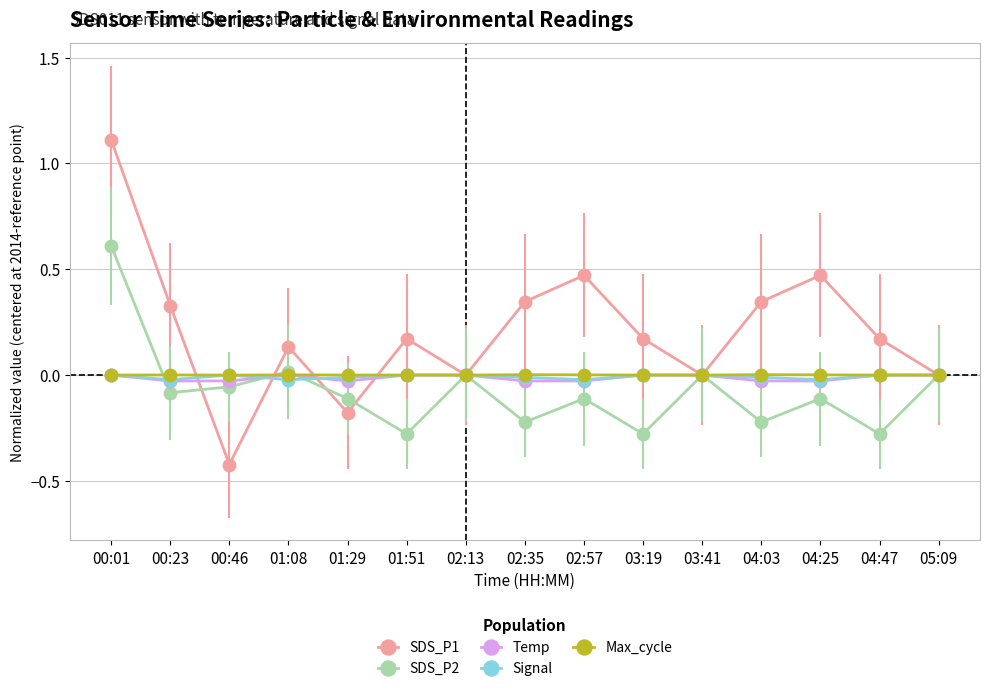

Count the number of categories in the chart.

15